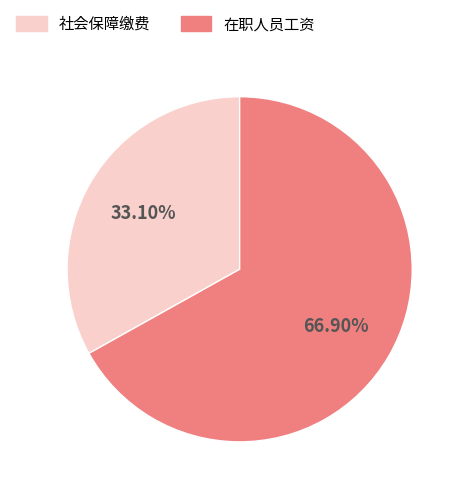

Is the sum of 在职人员工资 and 社会保障缴费 greater than half?

Yes